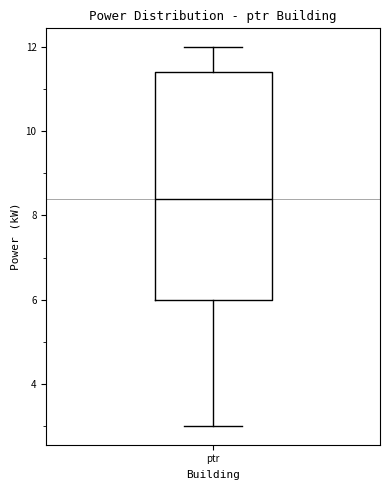

Read this box plot against the y-axis: the position of the median line, the range covered by the box, and the ends of both whiskers. The values are not printed on the chart, so give them approximately, as read against the axis.

median 8.4, box 6.0 to 11.4, whiskers 3.0 to 12.0